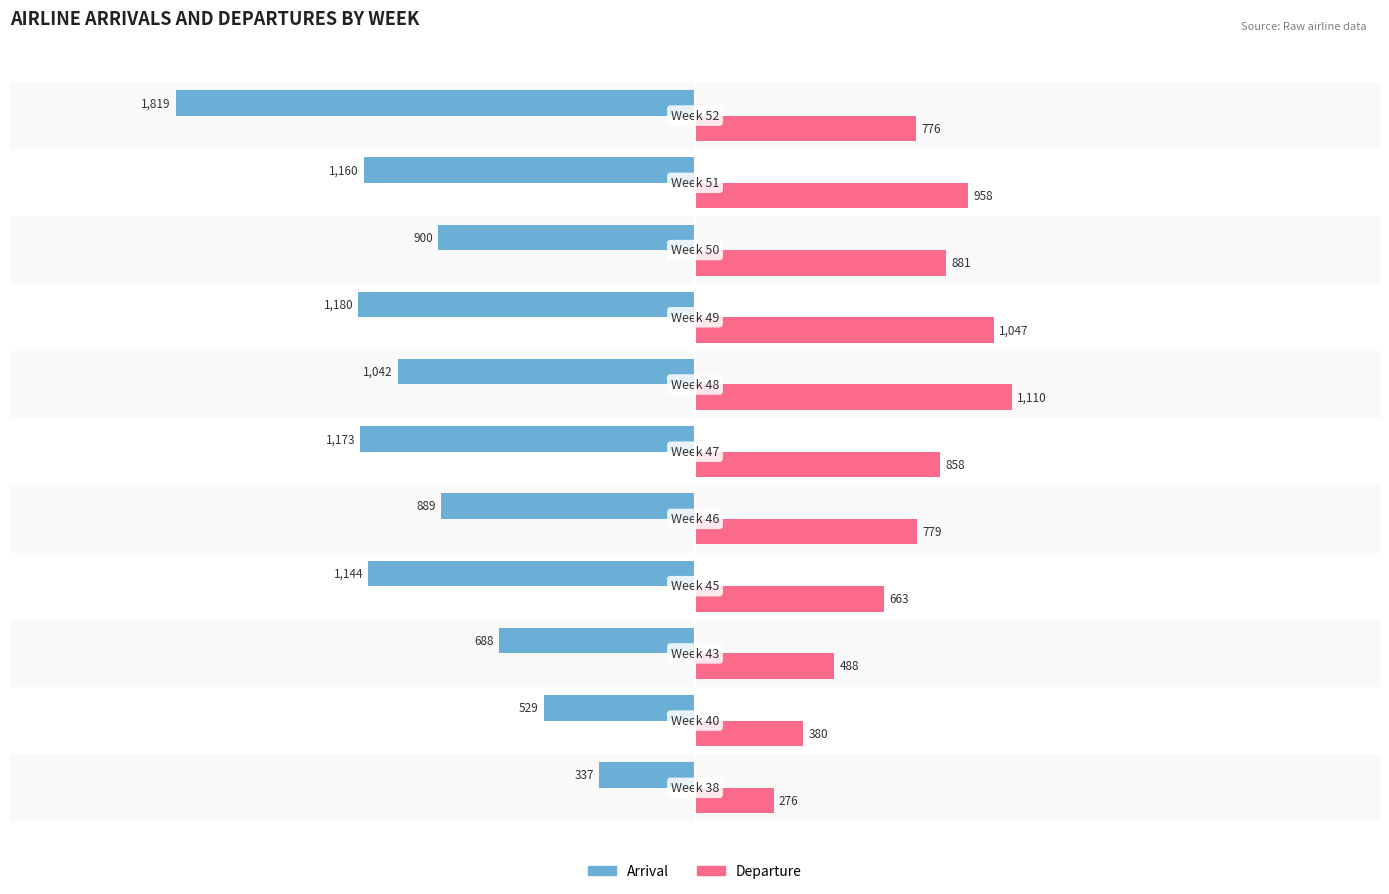

List the series in order of their peak value, highest first.

Departure, Arrival